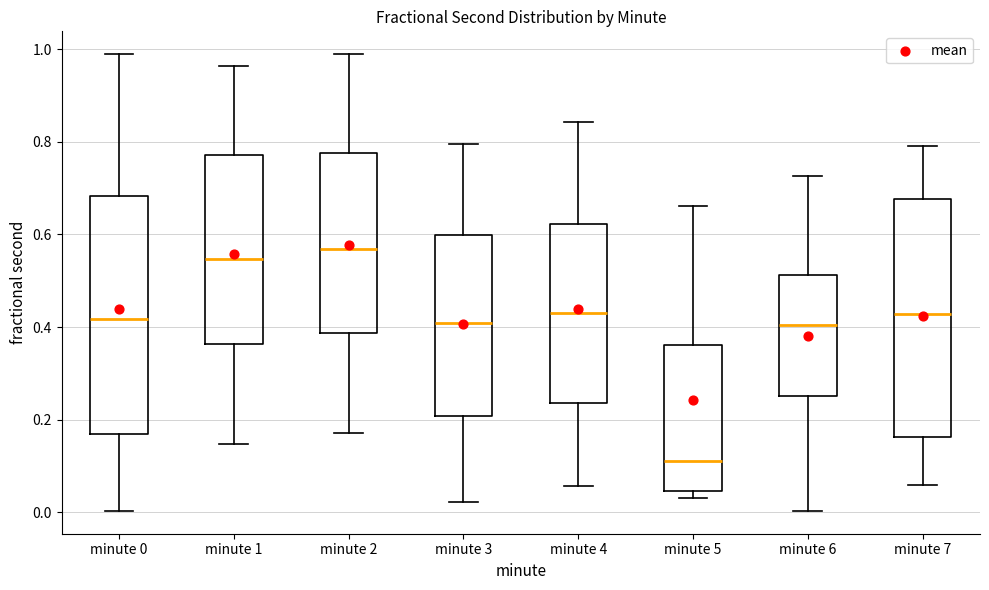

Where is the upper edge of the box for minute 6 on the y-axis? The values are not printed on the chart, so give them approximately, as read against the axis.

0.52